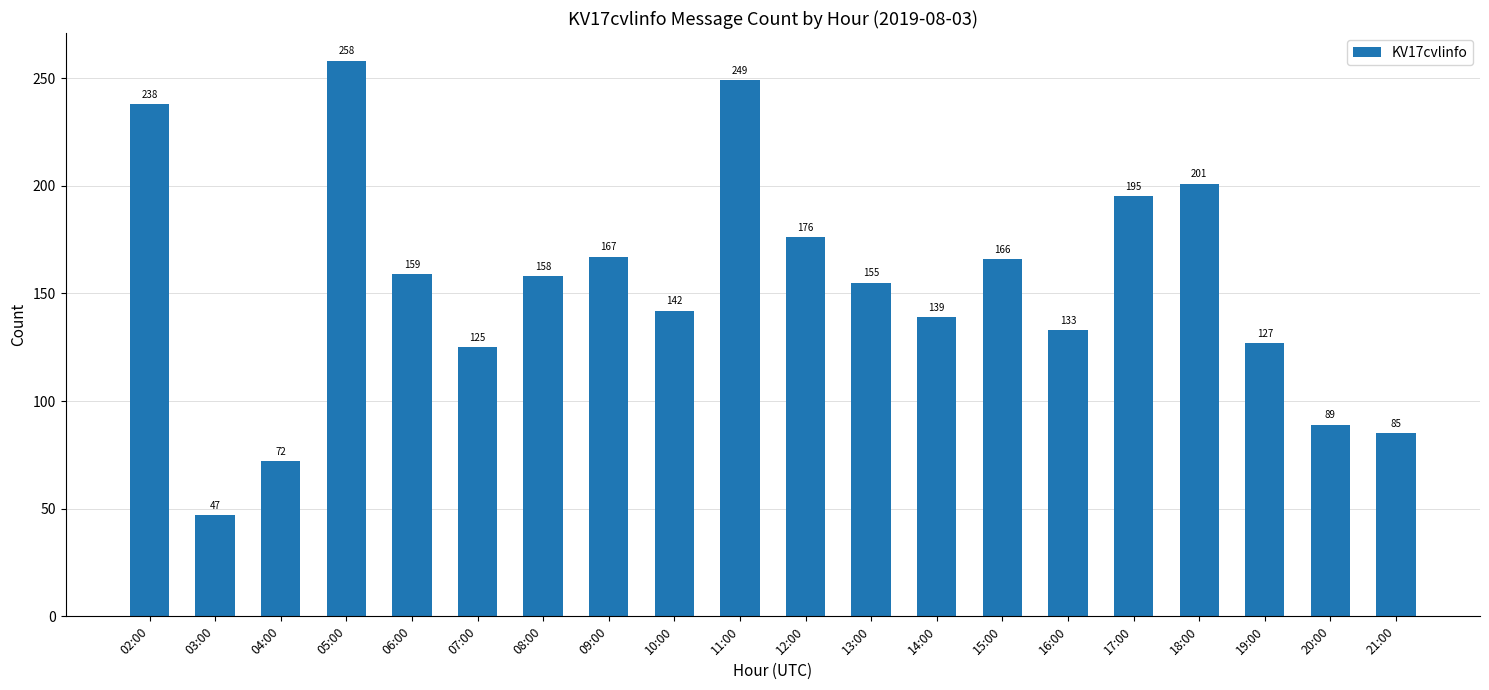

Are the bars horizontal?

No